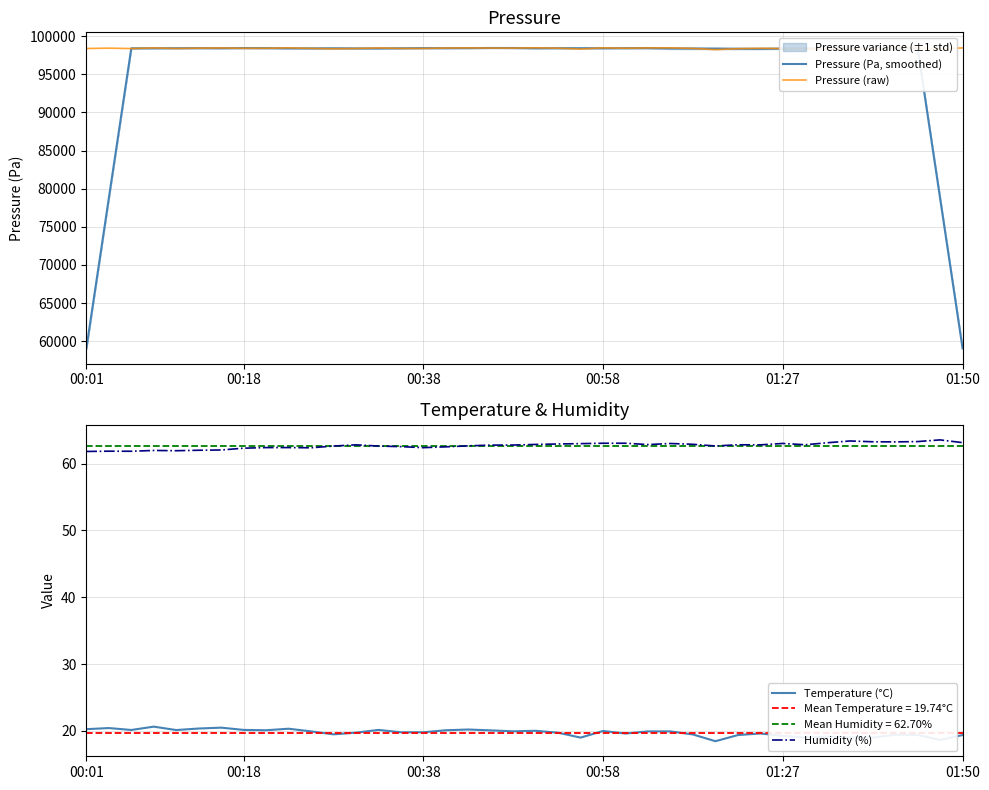

What is the highest value of the Pressure (raw) series?

98475.8